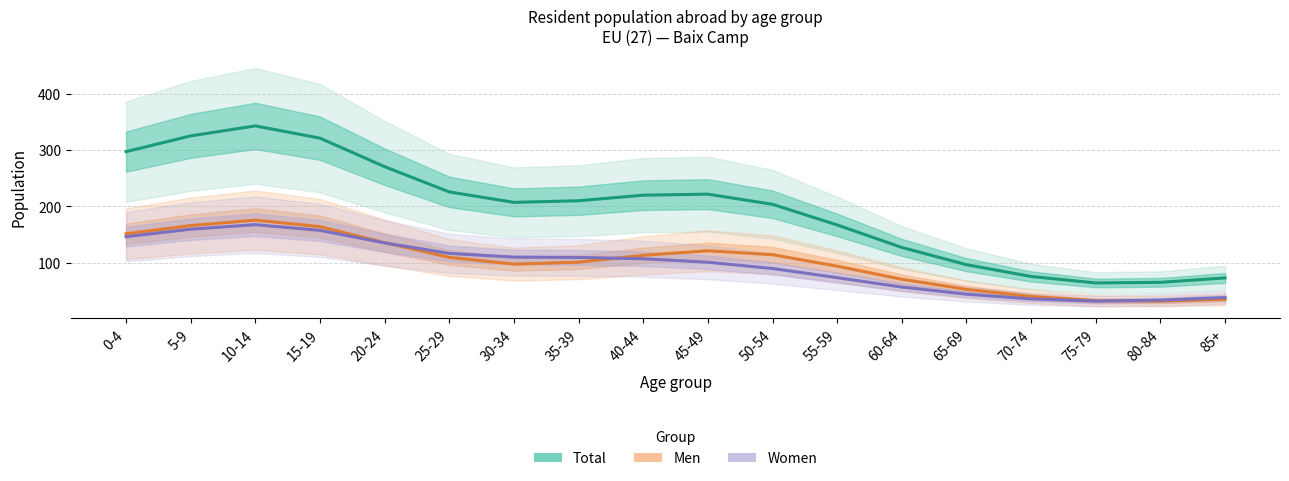

How many distinct data groups are displayed?

3